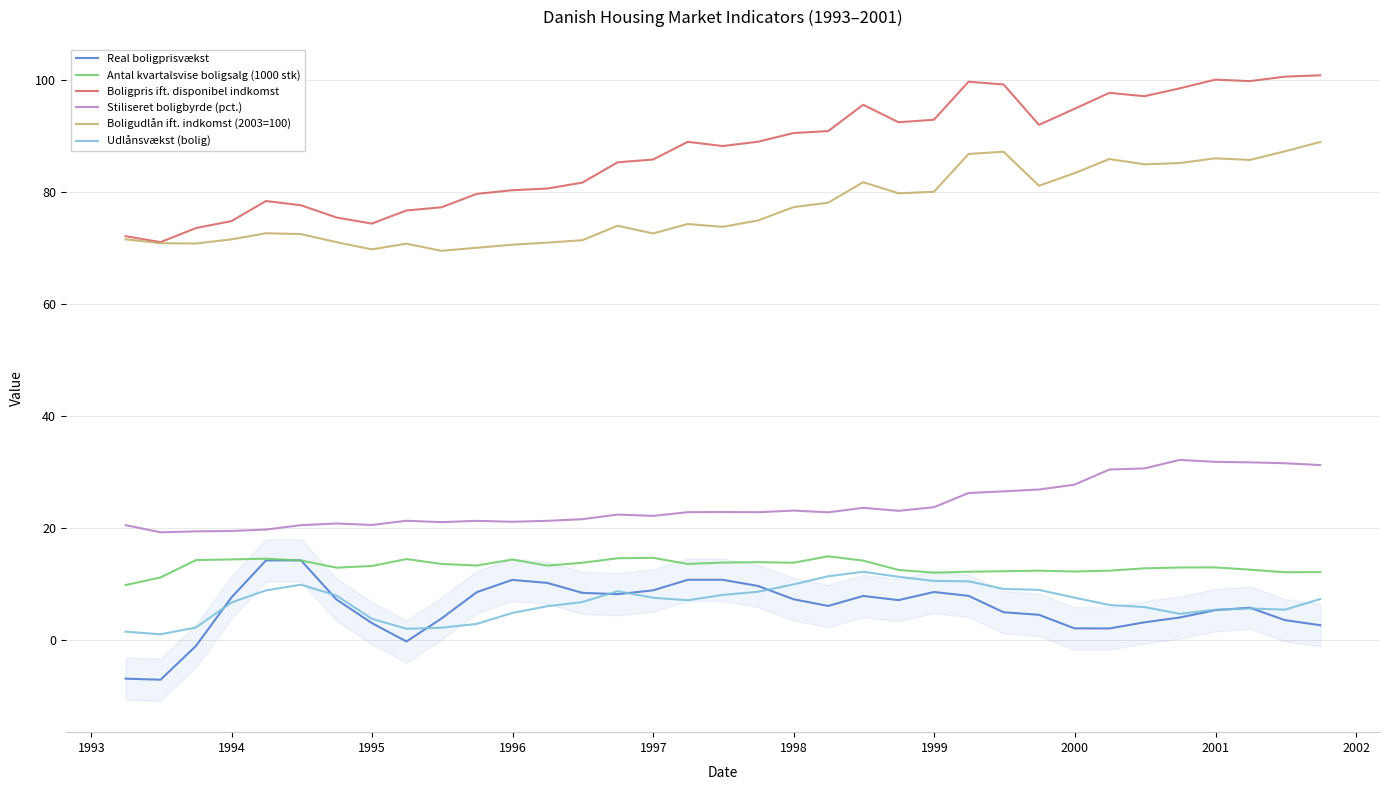

In Boligudlån ift. indkomst (2003=100), how many points are lower than both neighbors (excluding endpoints)?

9